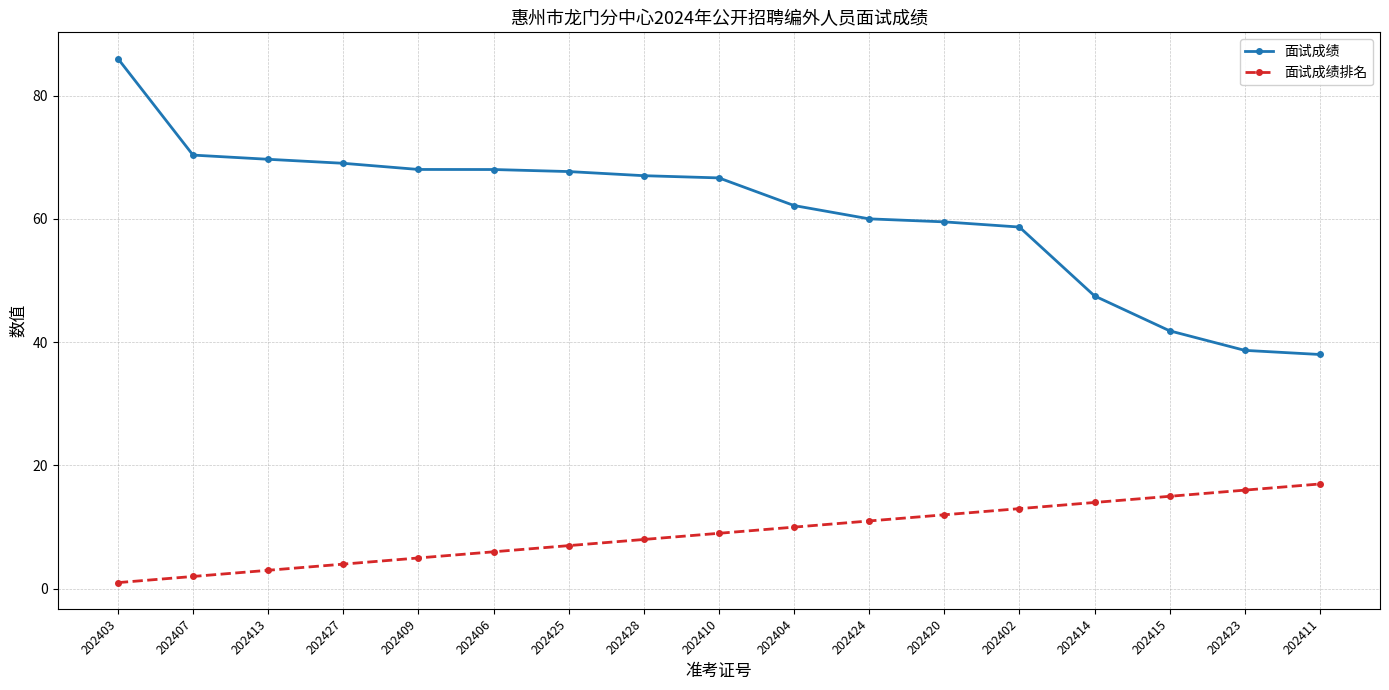

Between 202427 and 202410, which series saw the biggest shift?

面试成绩排名